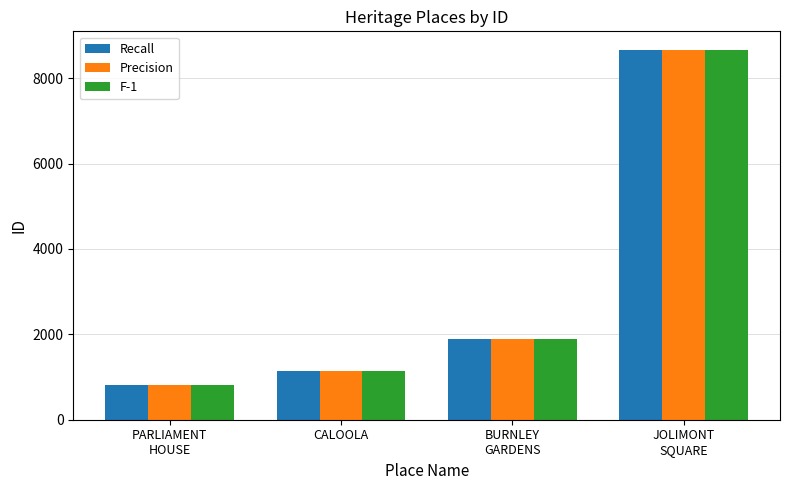

What is the minimum value shown in the chart?

802